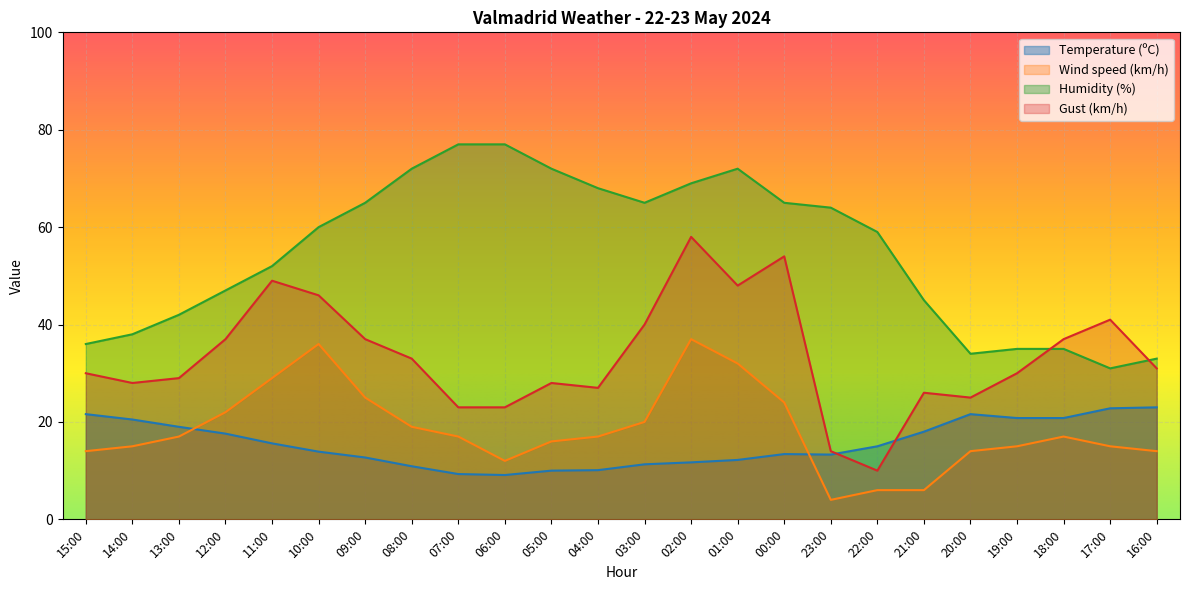

Rank the series by their maximum value, from lowest to highest.

Temperature (ºC), Wind speed (km/h), Gust (km/h), Humidity (%)